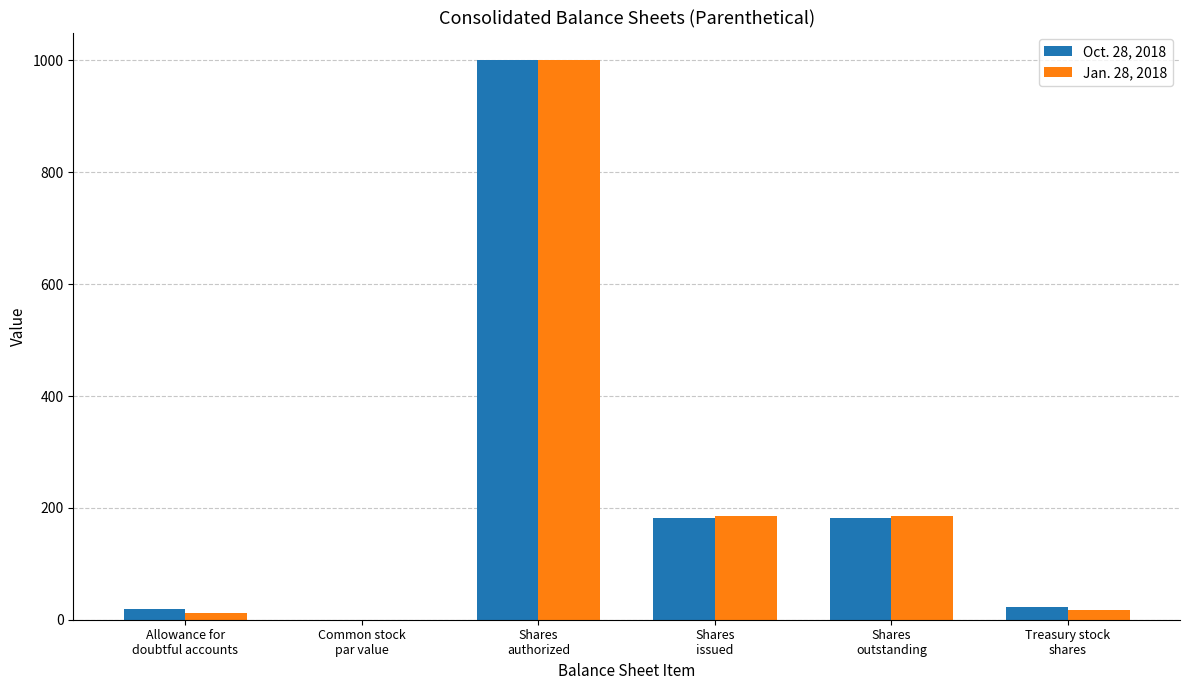

What are all the series names shown in the legend?

Oct. 28, 2018, Jan. 28, 2018